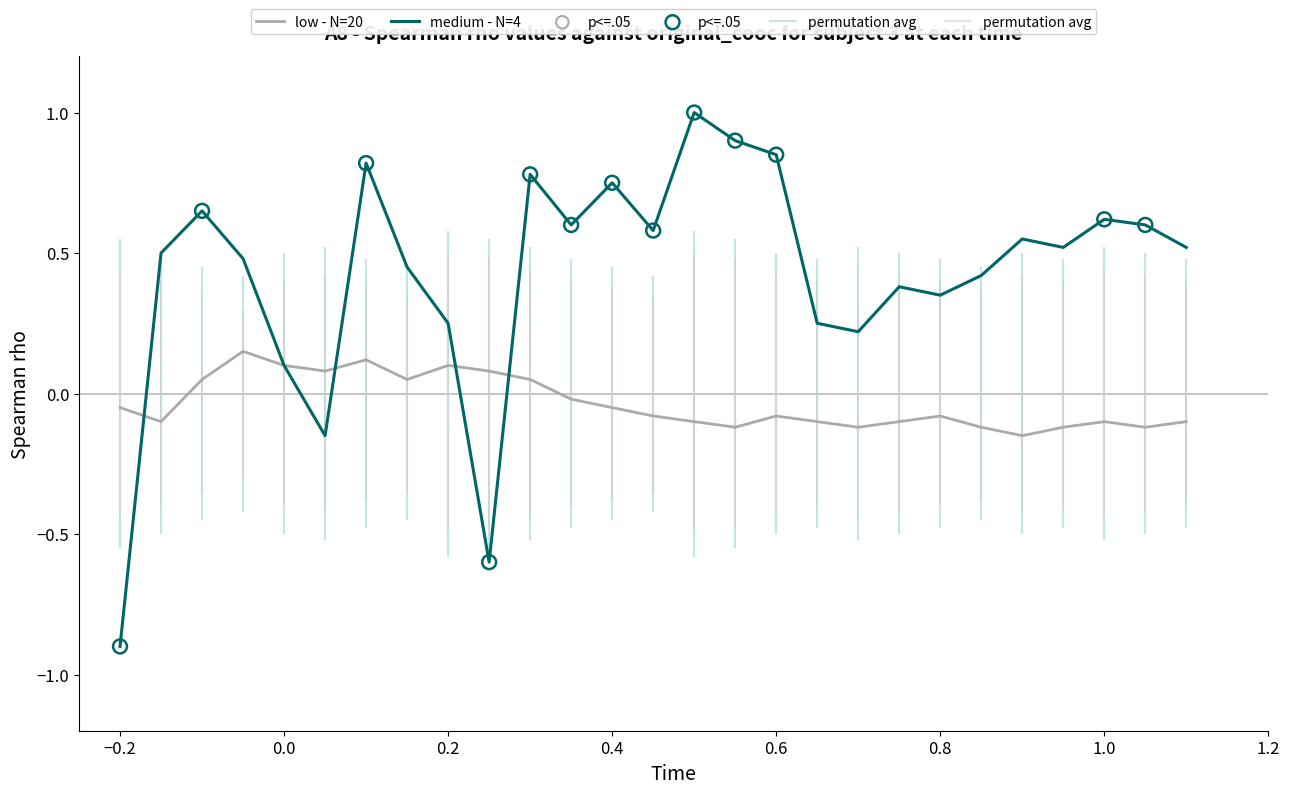

Which series has the largest Y range (max minus min)?

medium - N=4